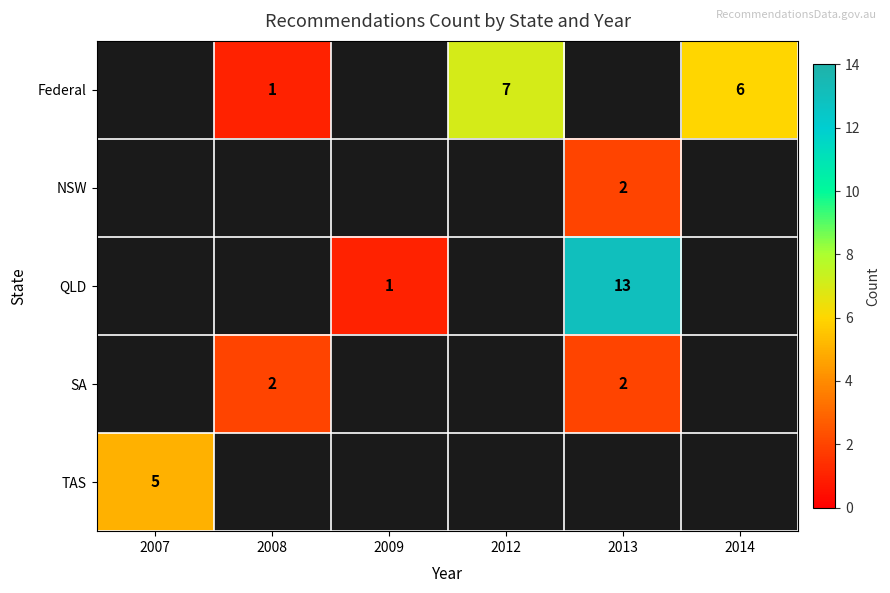

How many categories are shown in the chart?

6